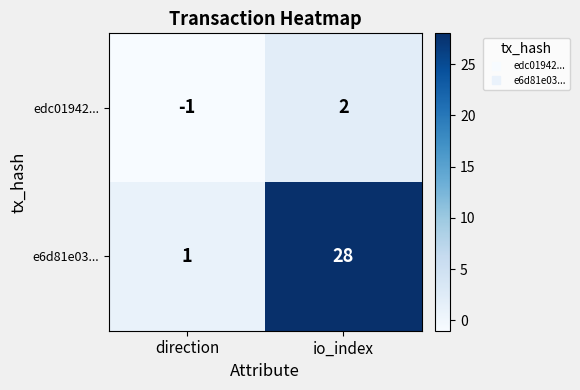

At which category is the sum across all series the highest?

io_index